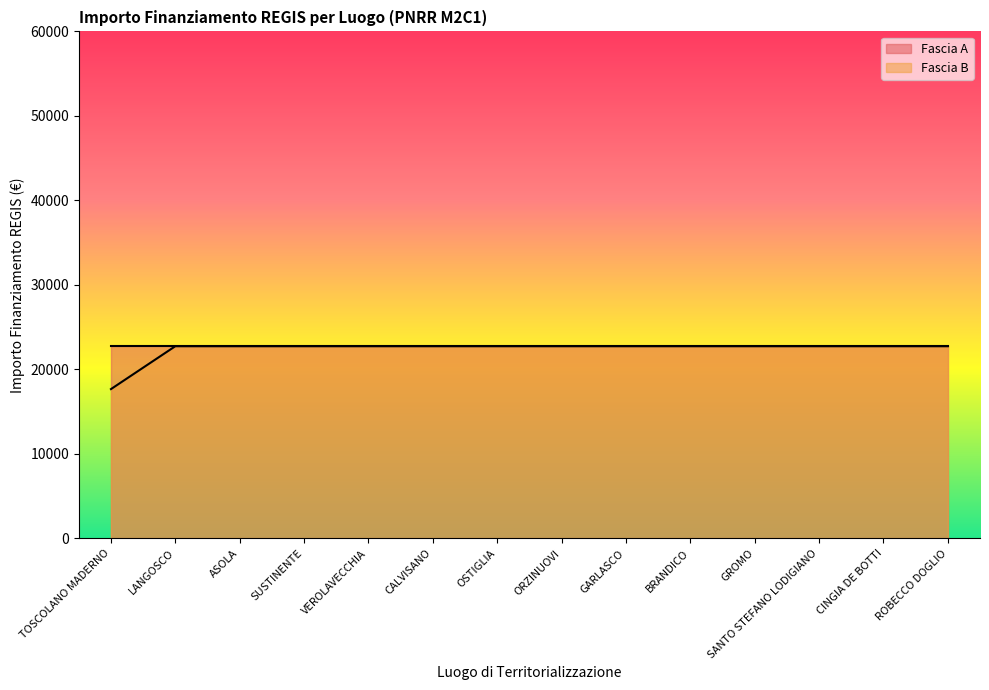

What is the spread (max minus min) of values at TOSCOLANO MADERNO?

5075.2